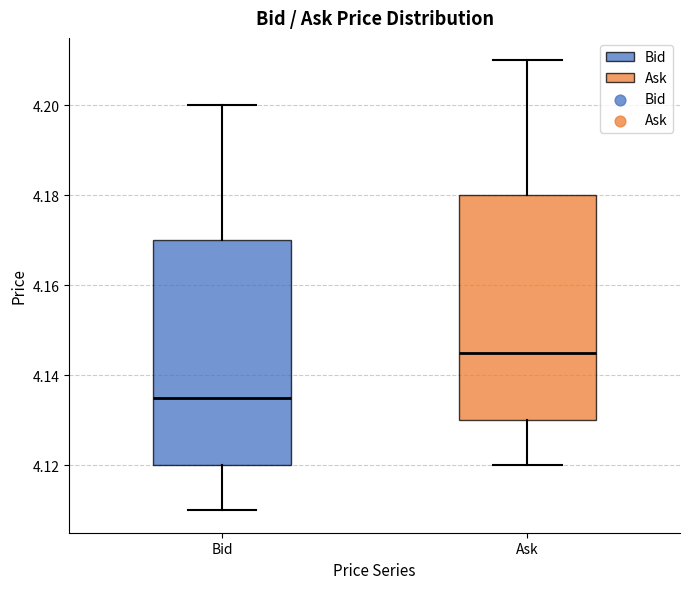

Reading left to right, transcribe this box plot: for each box, give where its median line is, the range the box spans, and where its two whiskers end, as read against the y-axis. The values are not printed on the chart, so give them approximately, as read against the axis.

Bid: median 4.136, box 4.120 to 4.170, whiskers 4.110 to 4.200
Ask: median 4.146, box 4.130 to 4.180, whiskers 4.120 to 4.210